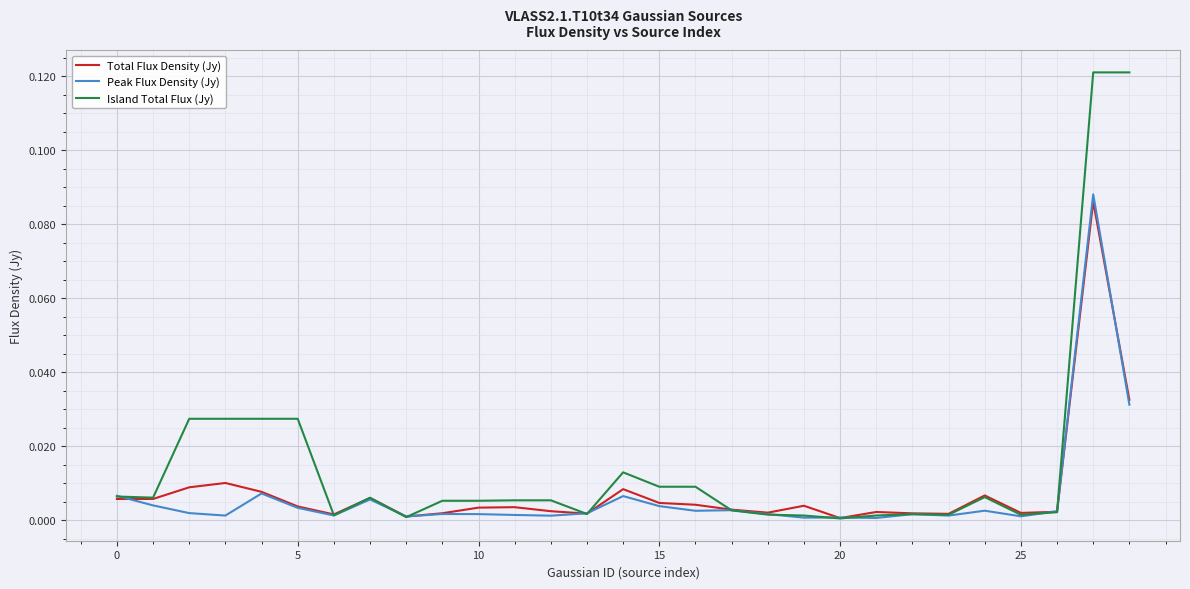

How many lines are shown in the chart?

3